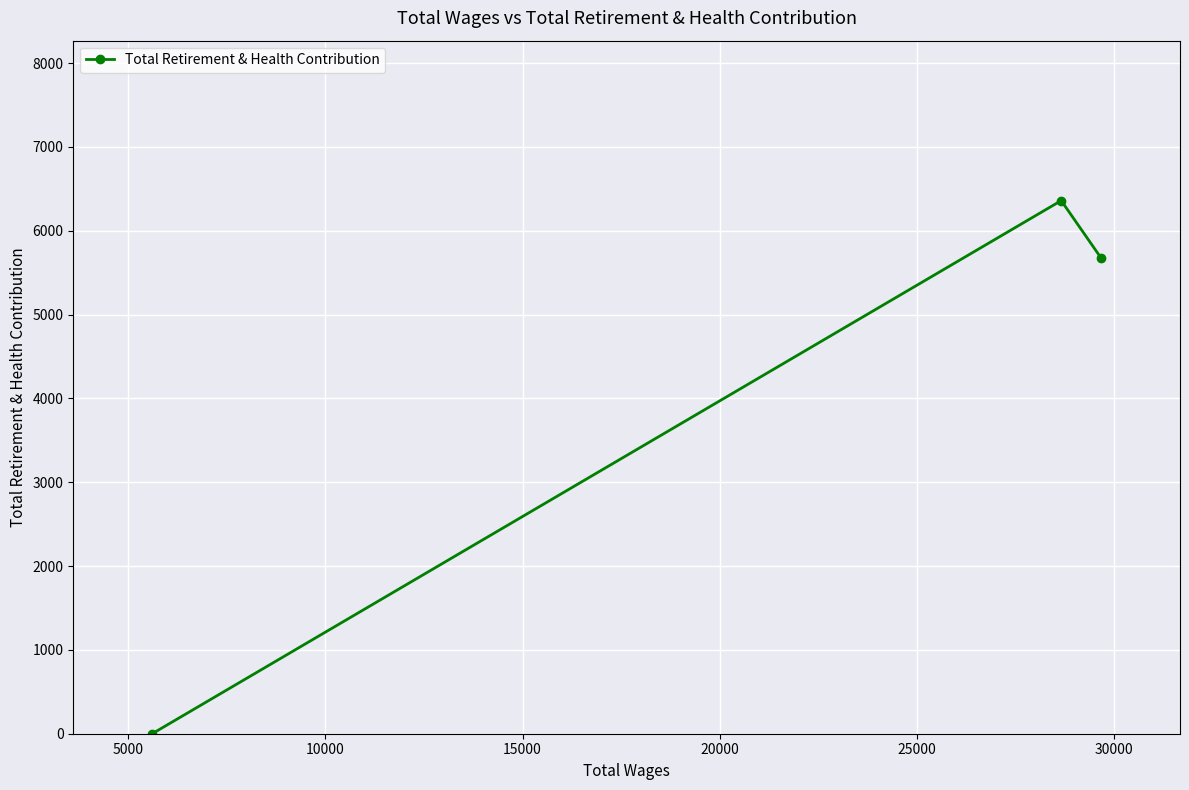

How many positive values are there?

2